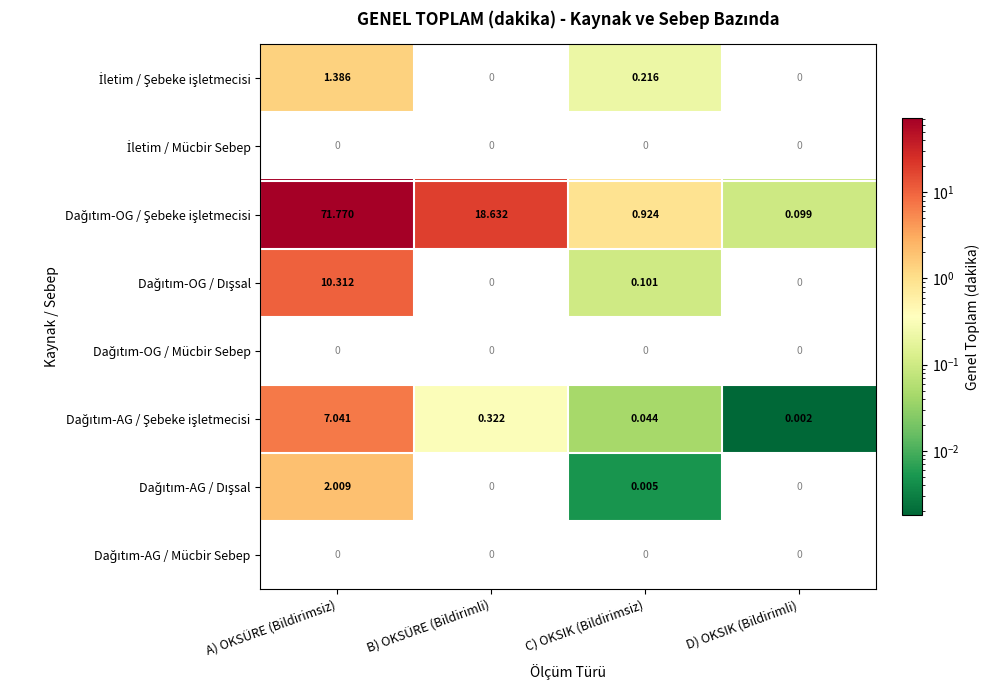

Which category has the highest value across all series?

A) OKSÜRE (Bildirimsiz)